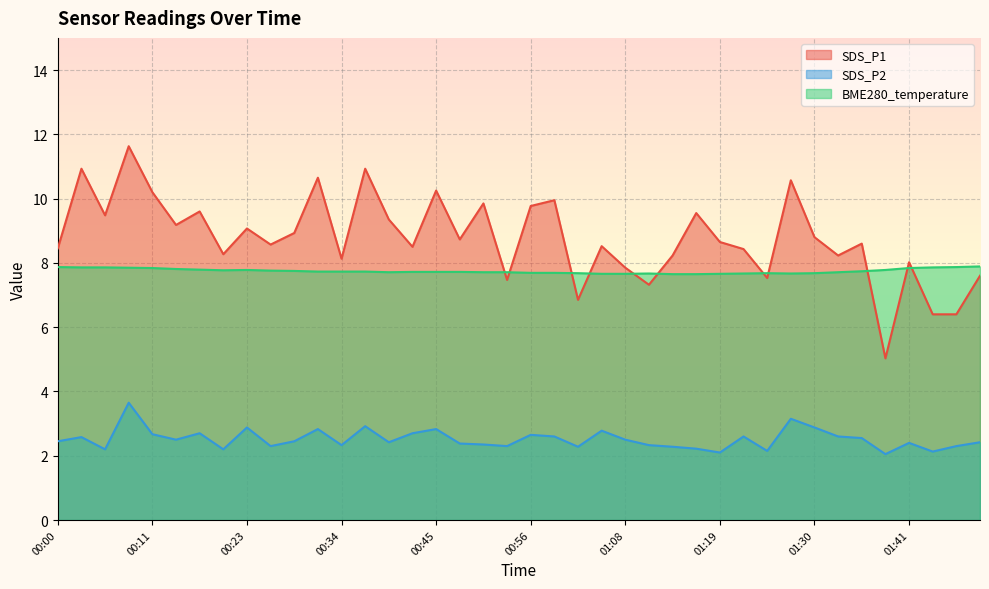

What is the maximum value shown in the chart?

11.6